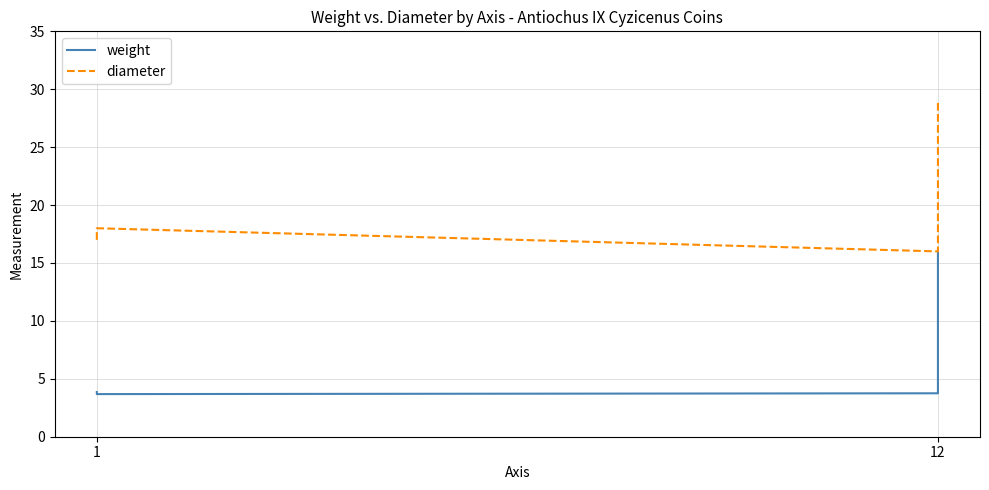

What are all the series names shown in the legend?

weight, diameter